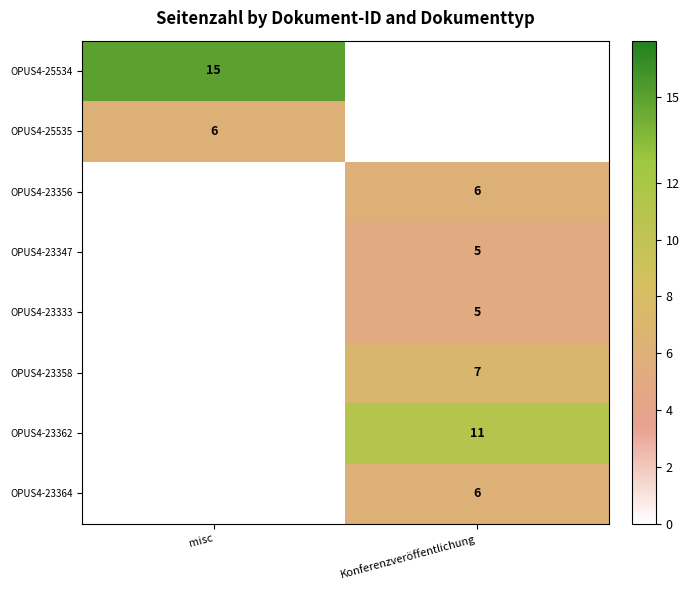

The value of OPUS4-23347 at Konferenzveröffentlichung is 9. True or false?

False